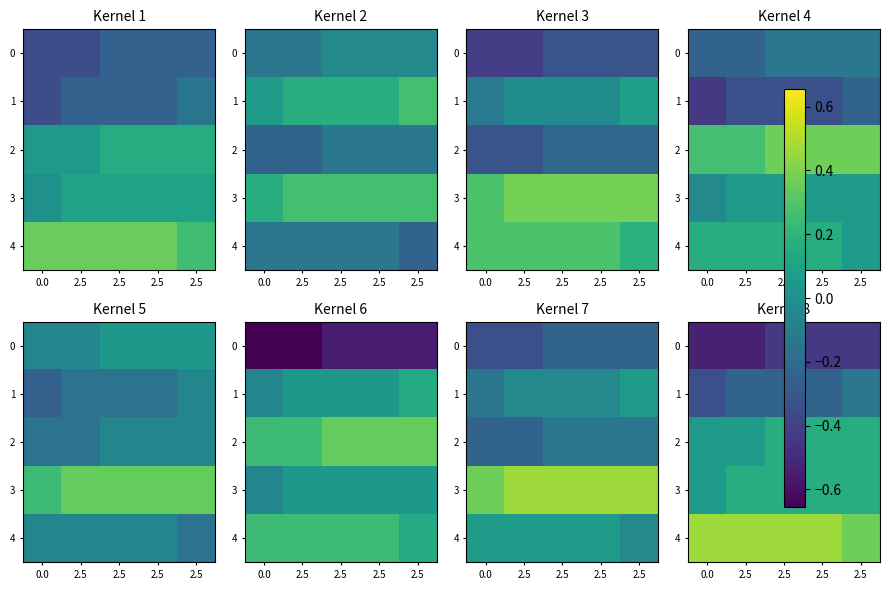

How many data points does each series have?

5